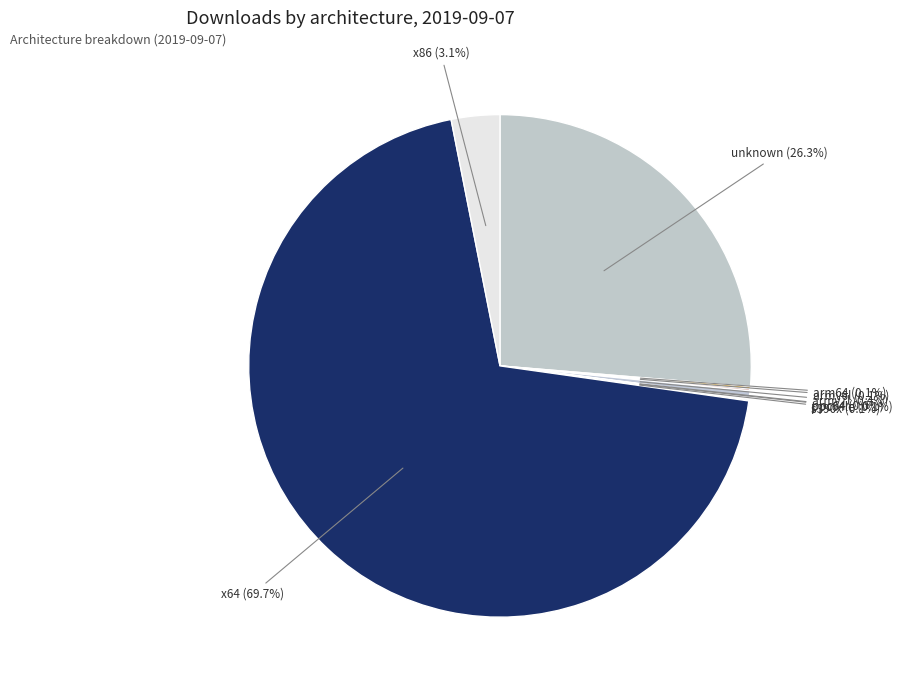

Is there a majority slice in this chart?

Yes